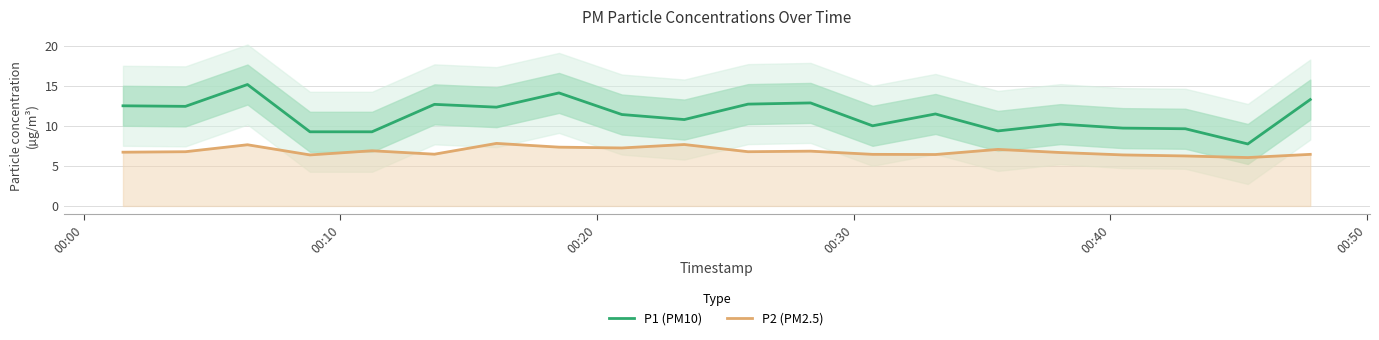

True or false: P1 (PM10) and P2 (PM2.5) cross at least once.

False